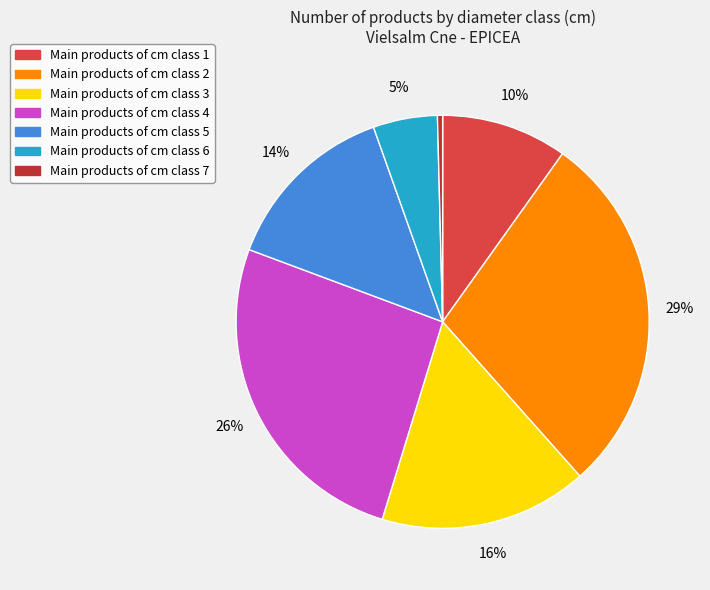

How many segments does this pie chart have?

7